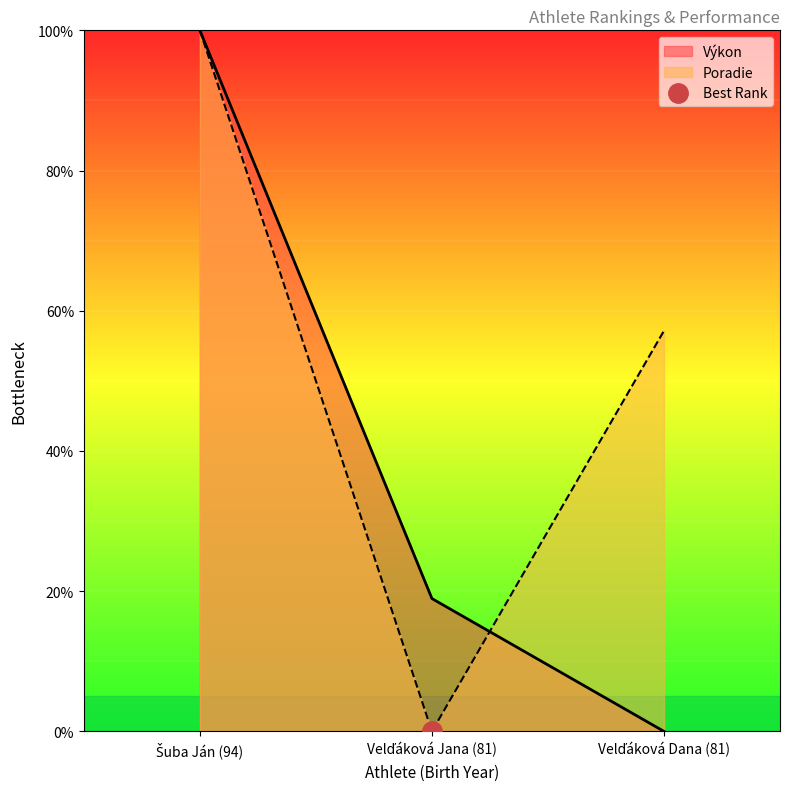

What is the difference between the Poradie values at Velďáková Jana (81) and Šuba Ján (94)?

100.0